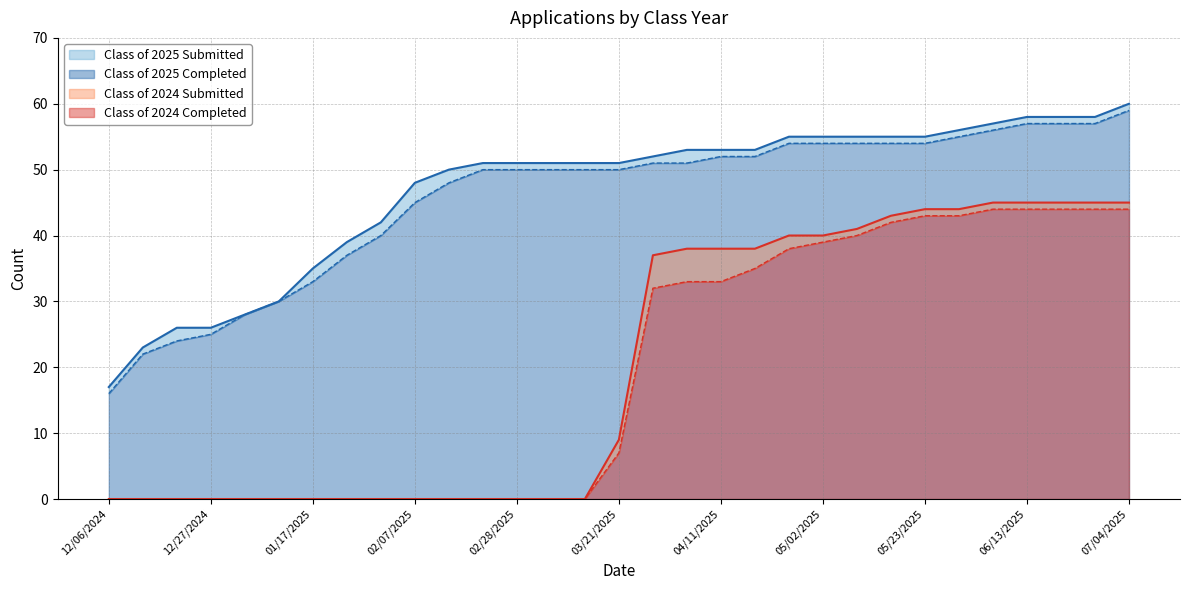

Which series has the largest total across all categories?

Class of 2025 Submitted